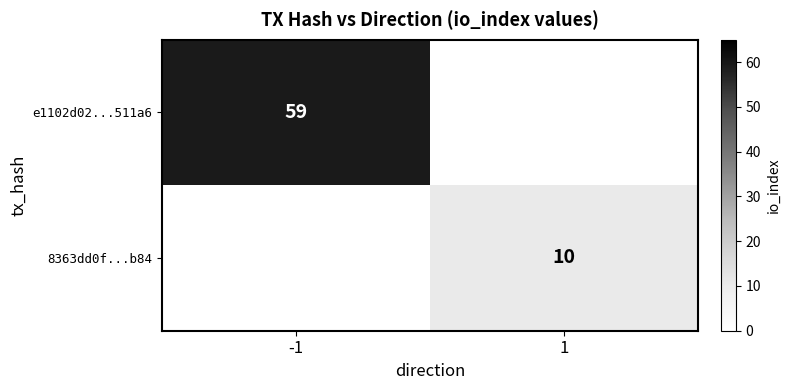

The e1102d02...511a6 series shows 59 at -1. True or false?

True